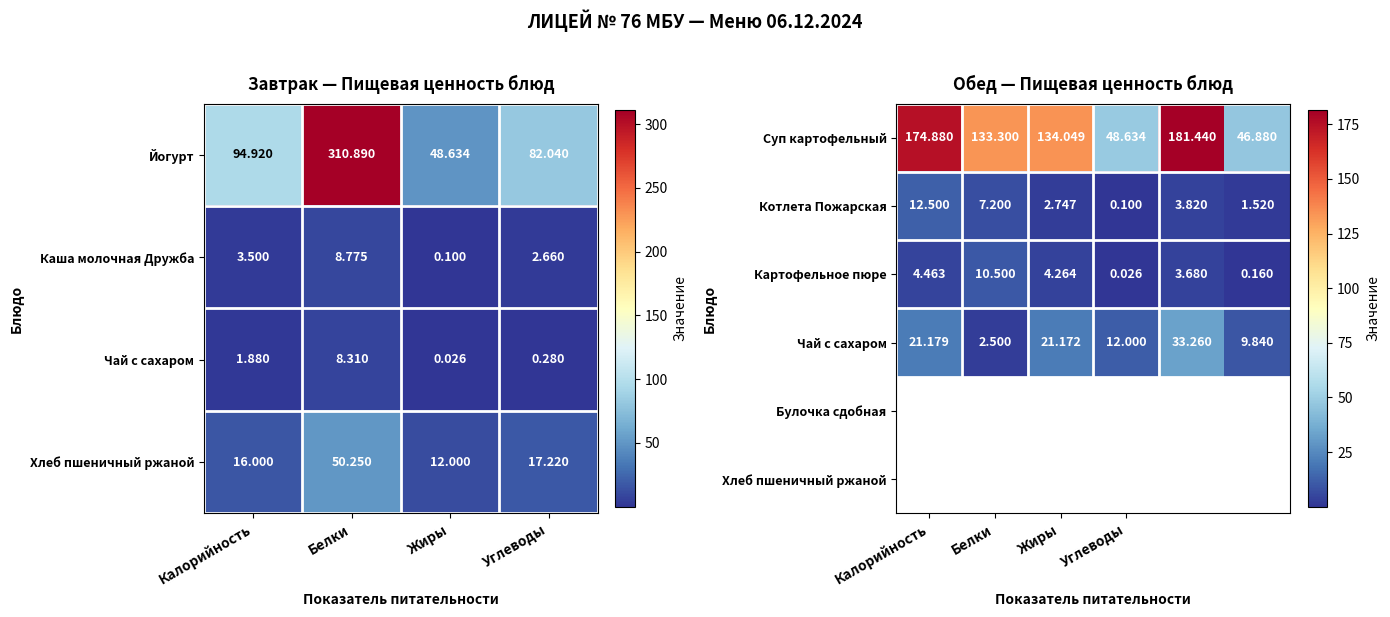

Where is Картофельное пюре nearest to the value 5?

Калорийность